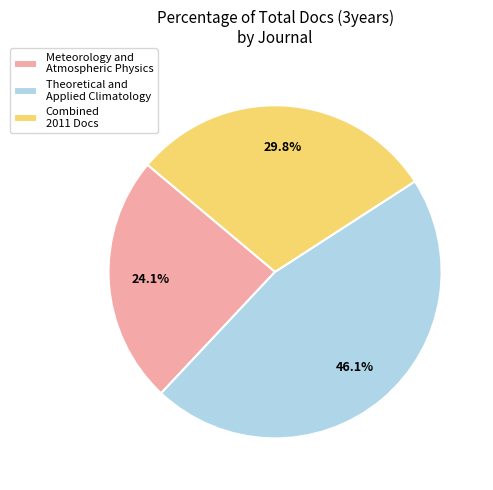

To the nearest percent, what is the average slice percentage?

33%